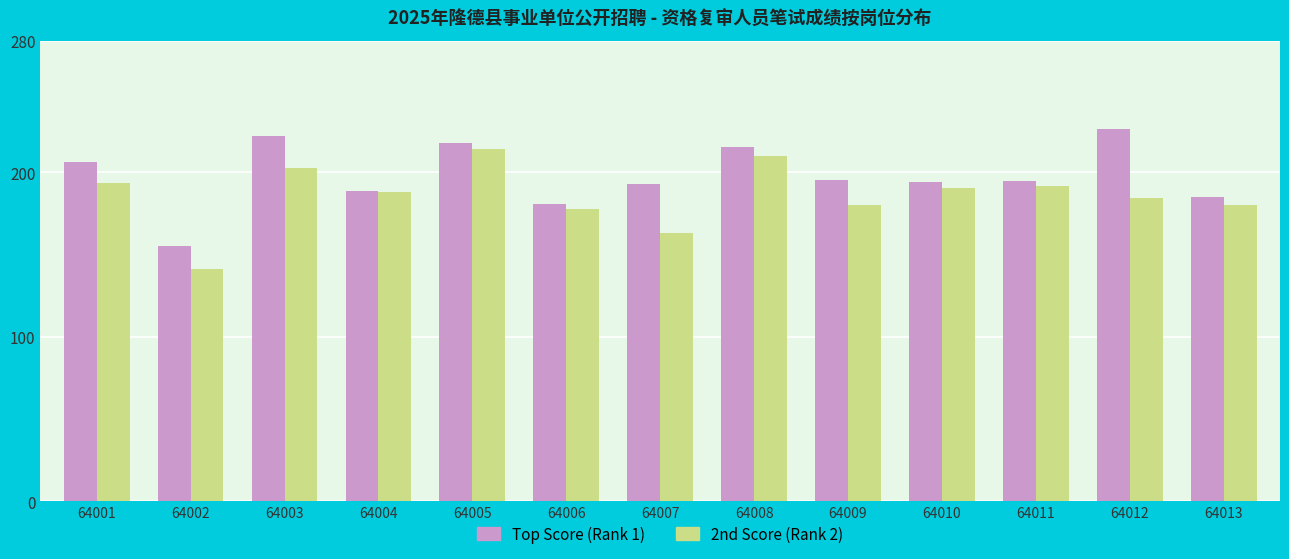

List the series in order of their peak value, highest first.

Top Score (Rank 1), 2nd Score (Rank 2)